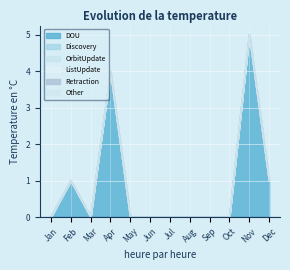

How many distinct data groups are displayed?

6